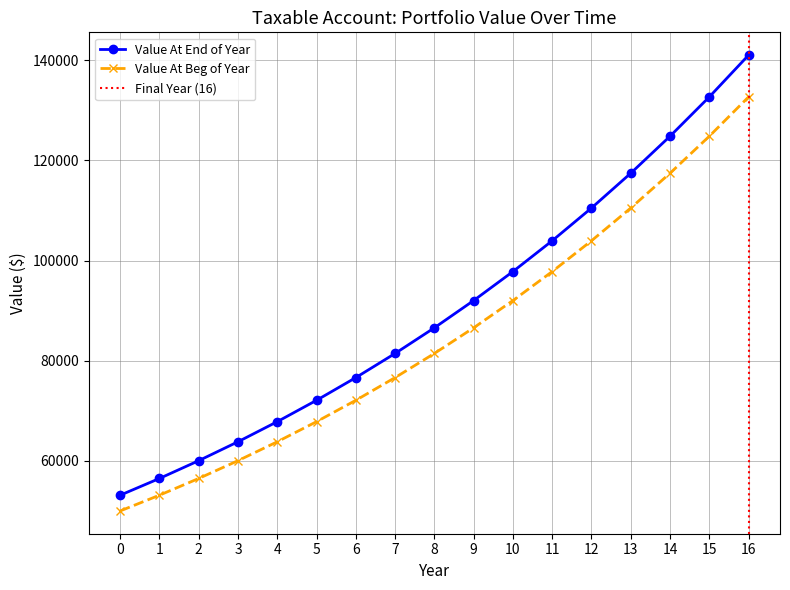

How many lines are shown in the chart?

2